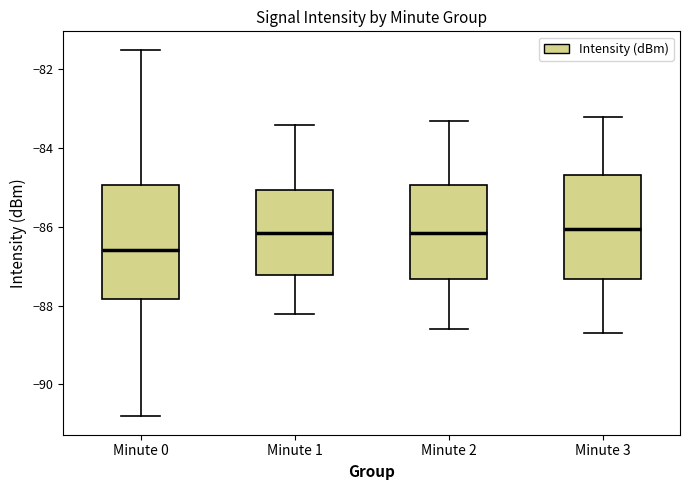

Reading left to right, transcribe this box plot: for each box, give where its median line is, the range the box spans, and where its two whiskers end, as read against the y-axis. The values are not printed on the chart, so give them approximately, as read against the axis.

Minute 0: median -86.6, box -87.8 to -85.0, whiskers -90.8 to -81.4
Minute 1: median -86.2, box -87.2 to -85.0, whiskers -88.2 to -83.4
Minute 2: median -86.2, box -87.4 to -85.0, whiskers -88.6 to -83.2
Minute 3: median -86.0, box -87.4 to -84.6, whiskers -88.6 to -83.2